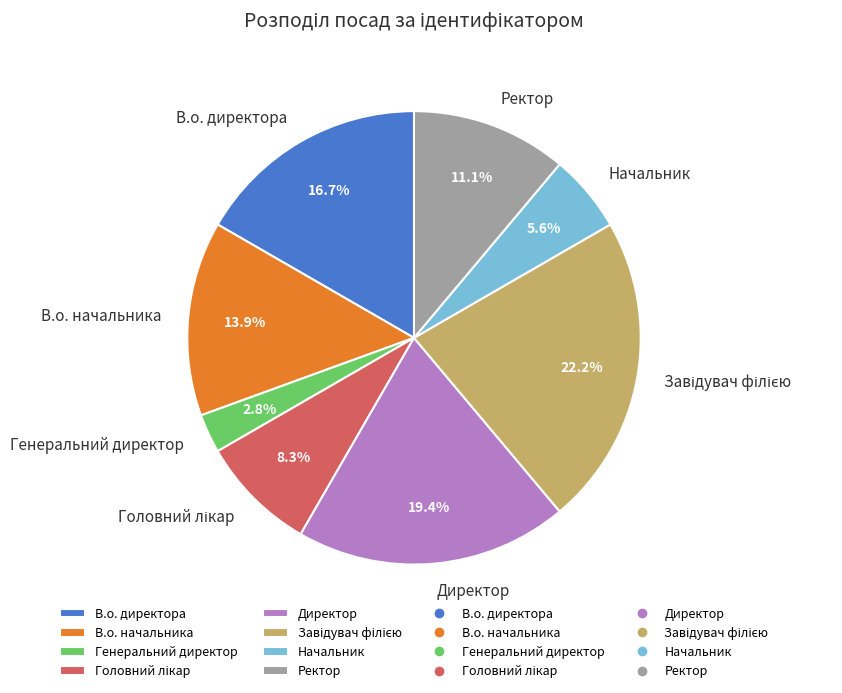

Which slice is the smallest?

Генеральний директор